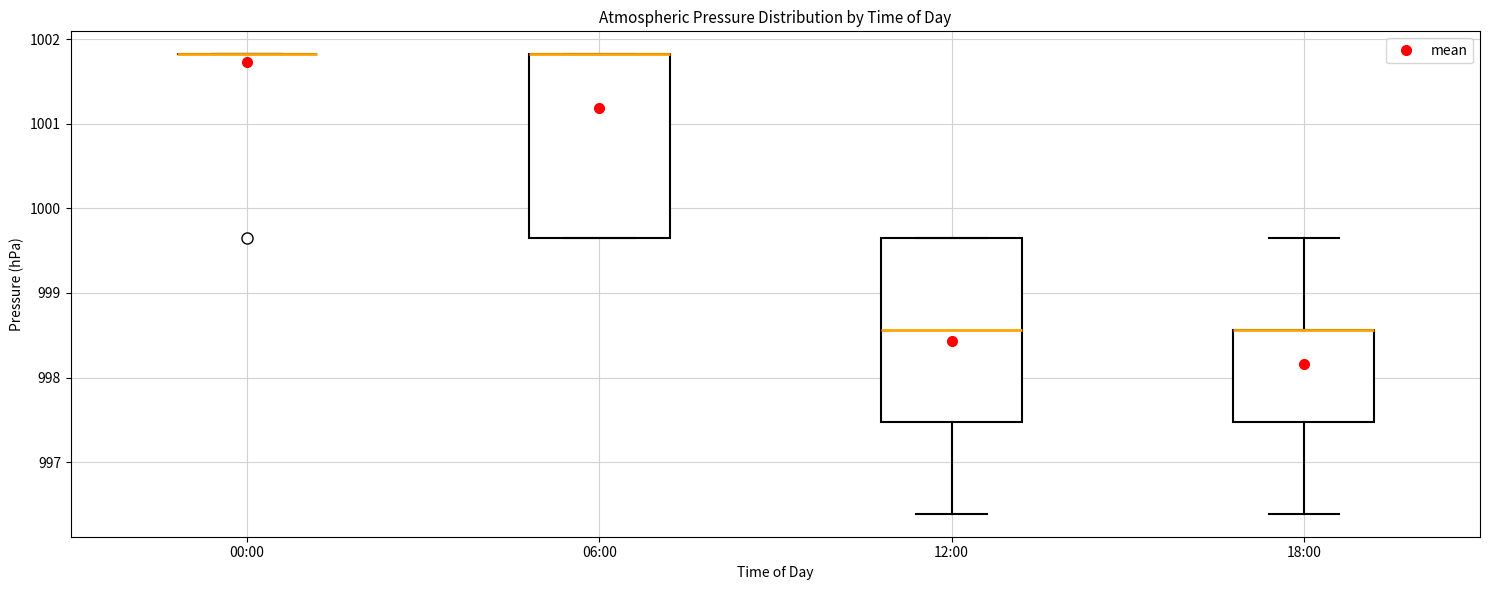

Reading left to right, transcribe this box plot: for each box, give where its median line is, the range the box spans, and where its two whiskers end, as read against the y-axis. The values are not printed on the chart, so give them approximately, as read against the axis.

00:00: box collapsed to a line at 1001.8, whiskers 1001.8 to 1001.8
06:00: median 1001.8 (drawn on the box's upper edge), box 999.7 to 1001.8, whiskers 999.7 to 1001.8
12:00: median 998.6, box 997.5 to 999.7, whiskers 996.4 to 999.7
18:00: median 998.6 (drawn on the box's upper edge), box 997.5 to 998.6, whiskers 996.4 to 999.7